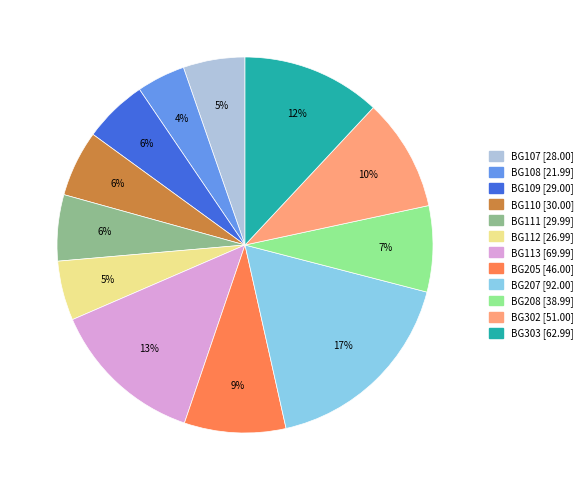

How many segments does this pie chart have?

12